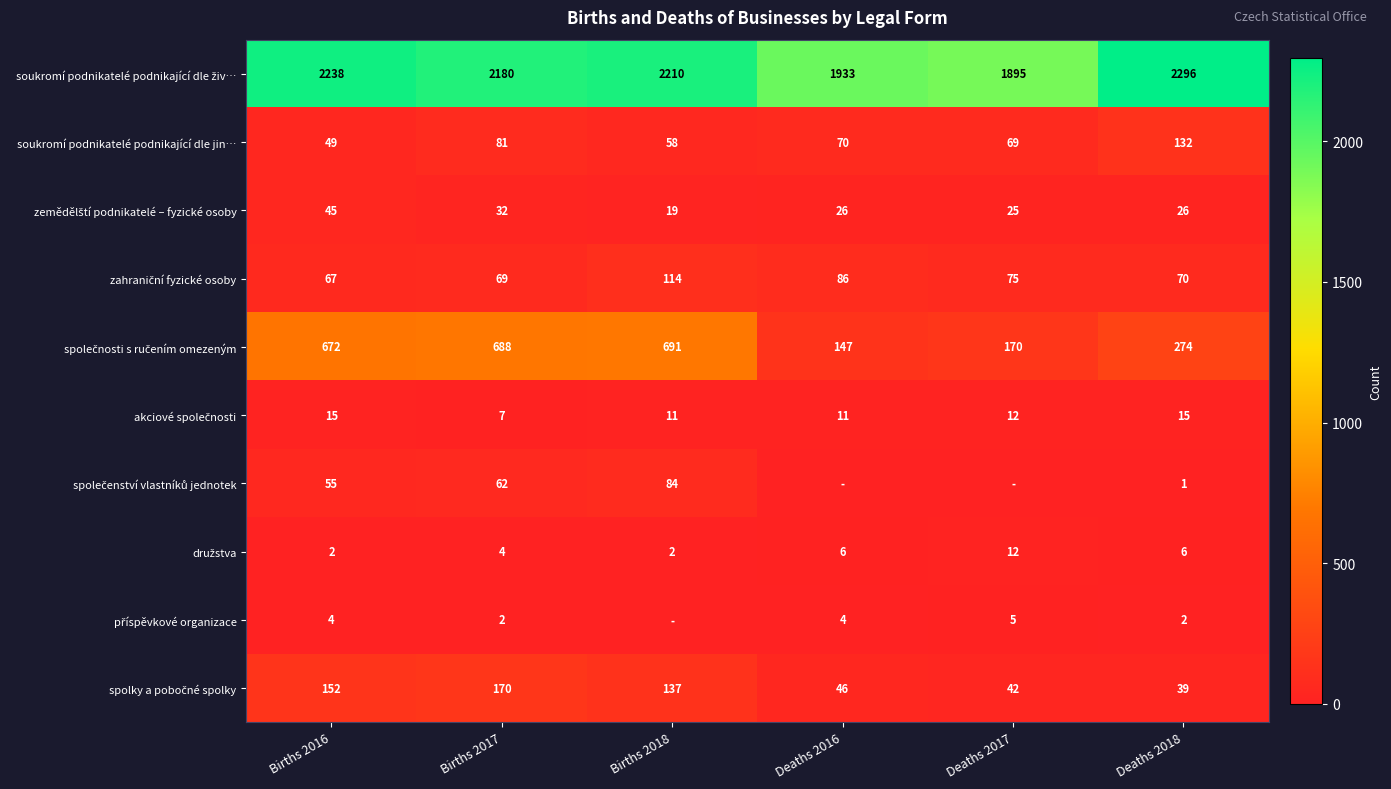

At which category does the chart reach its peak across all series?

Deaths 2018